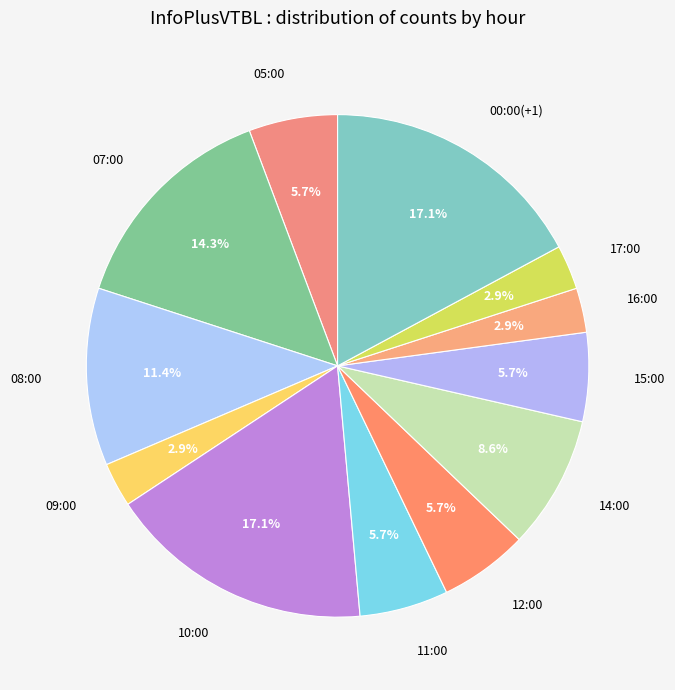

Is there any slice that represents more than half of the pie?

No